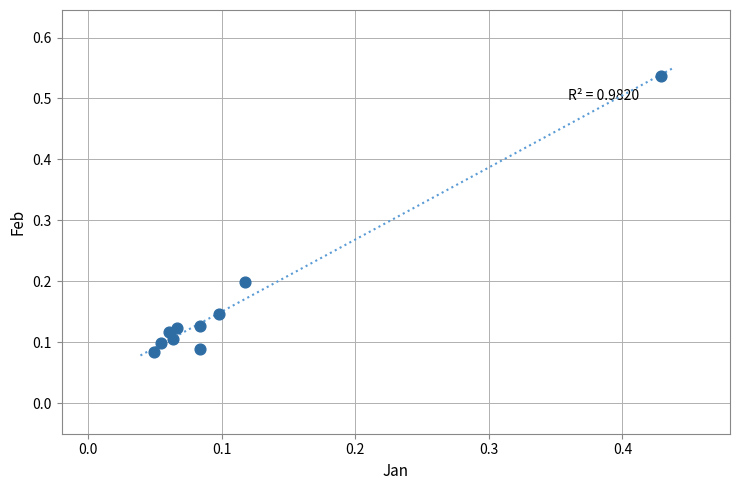

What is the range of X values (max minus min)?

0.4